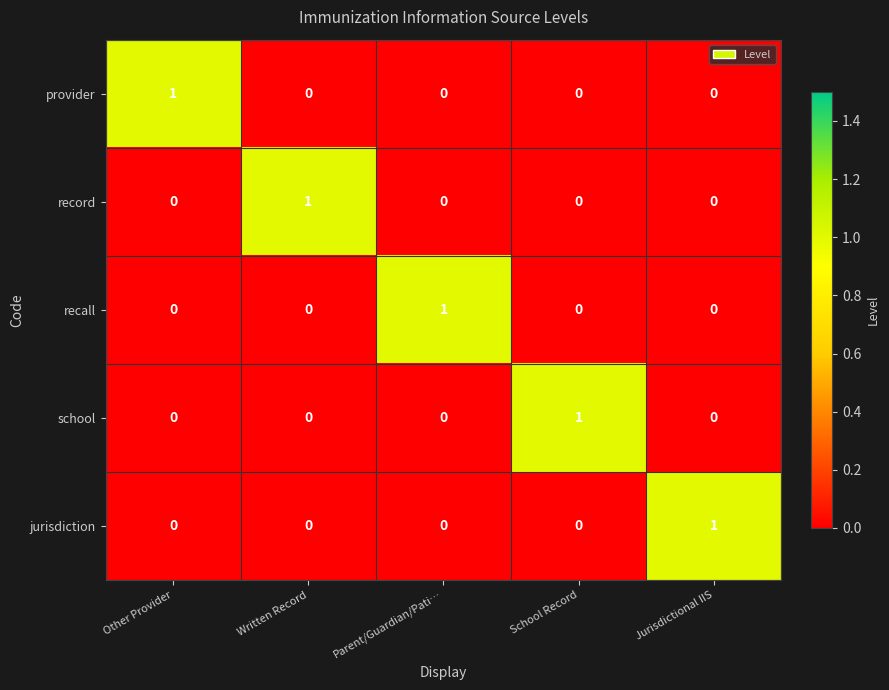

Count the jurisdiction values in the range 0 to 1.

5